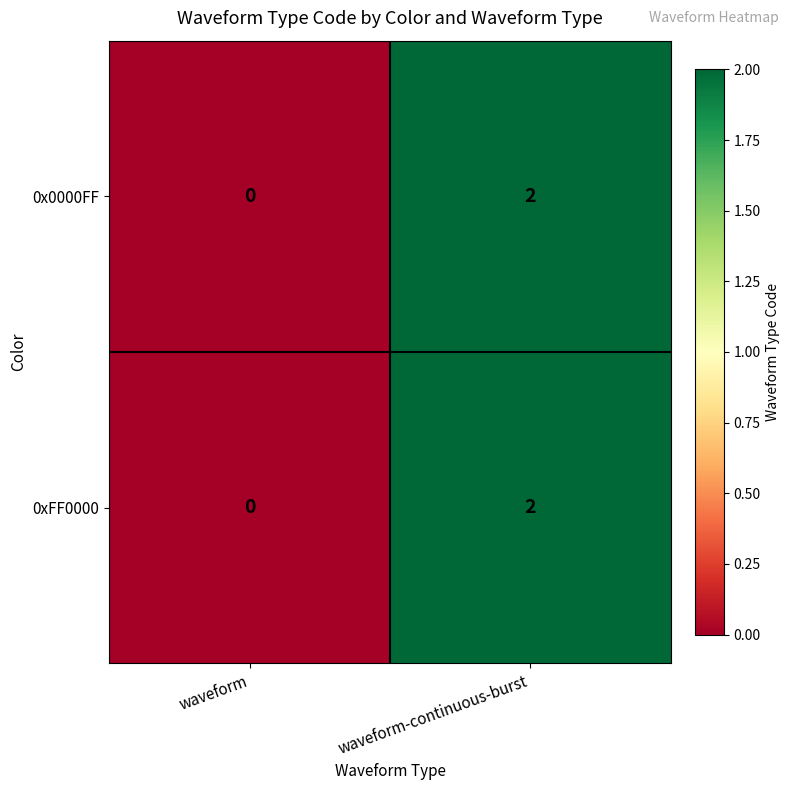

Rank the categories by 0x0000FF value from lowest to highest.

waveform, waveform-continuous-burst